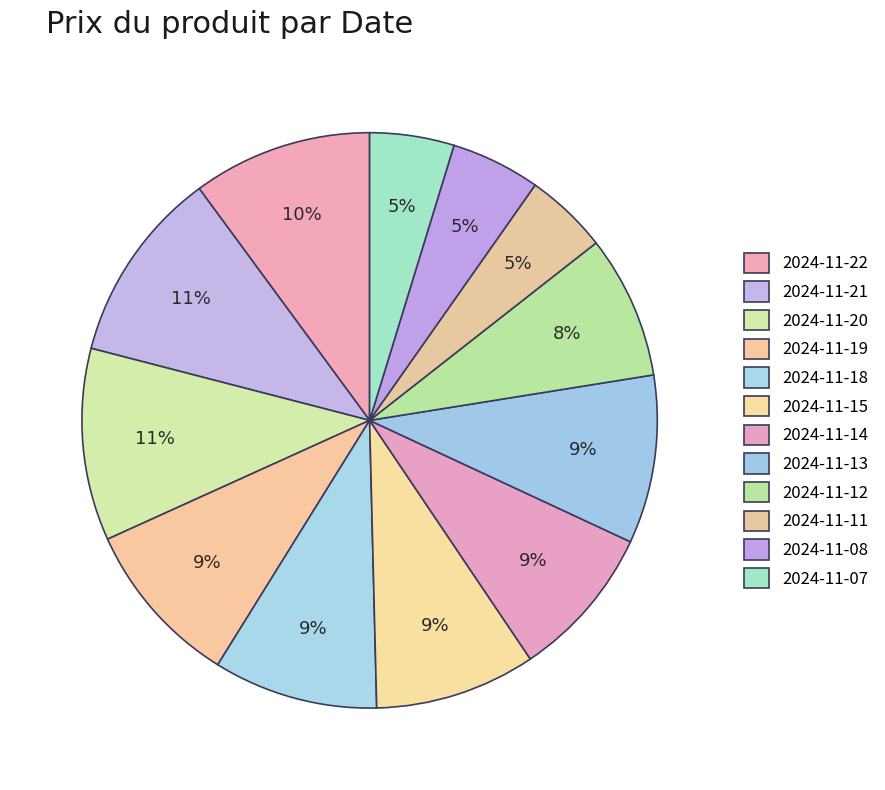

How many slices are in this pie chart?

12